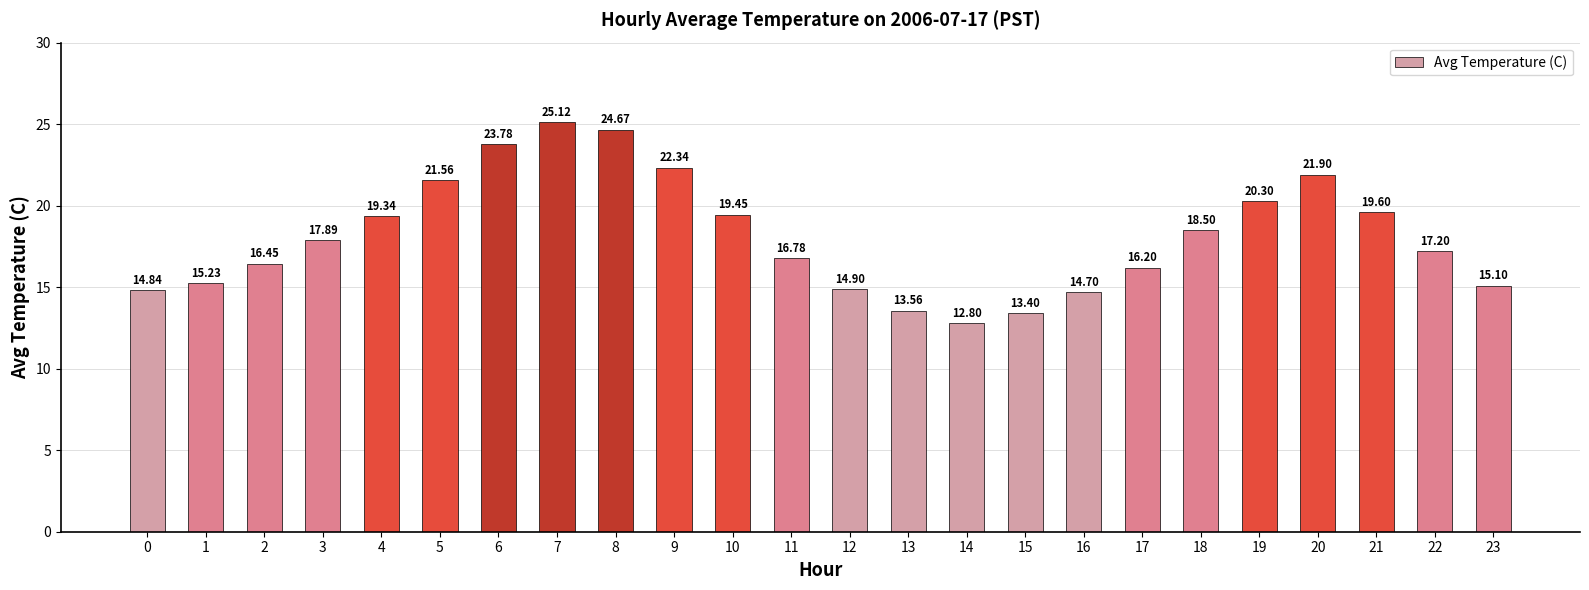

What is the difference between the values at 20 and 0?

7.1